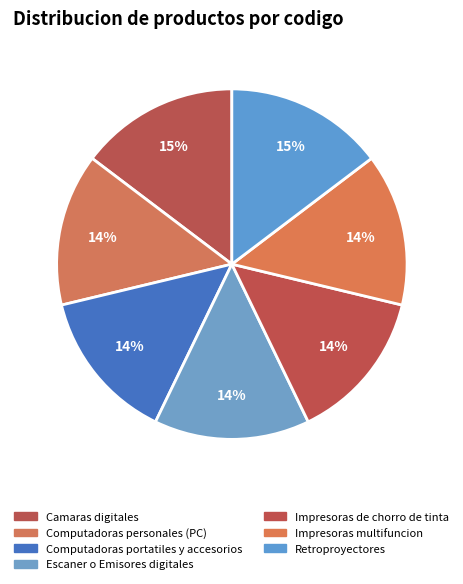

How many segments does this pie chart have?

7